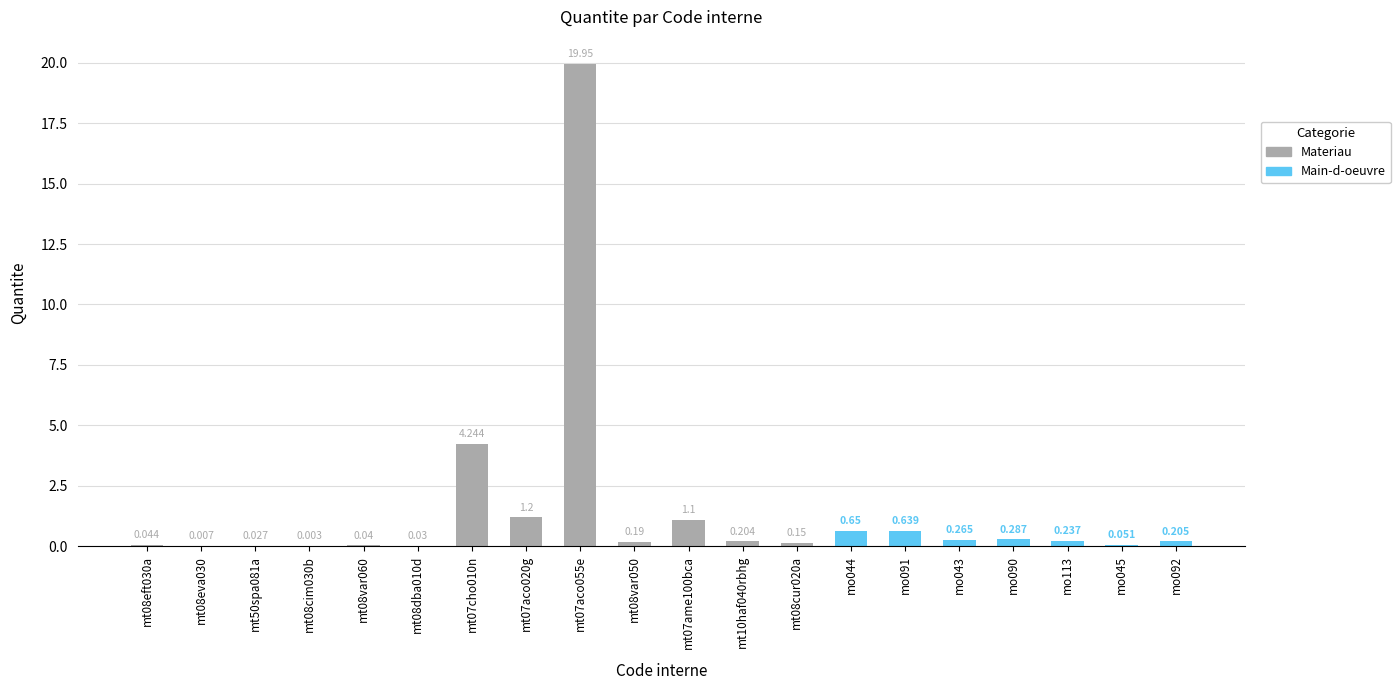

Rank the categories by value from highest to lowest.

mt07aco055e, mt07cho010n, mt07aco020g, mt07ame100bca, mo044, mo091, mo090, mo043, mo113, mo092, mt10haf040rbhg, mt08var050, mt08cur020a, mo045, mt08eft030a, mt08var060, mt08dba010d, mt50spa081a, mt08eva030, mt08cim030b